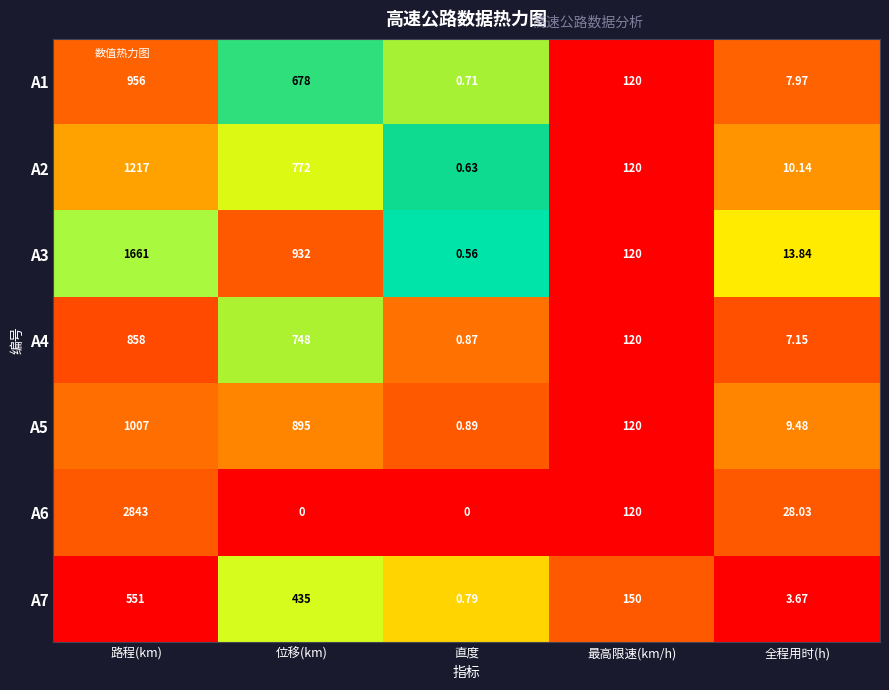

Which series has the widest spread of values?

A6